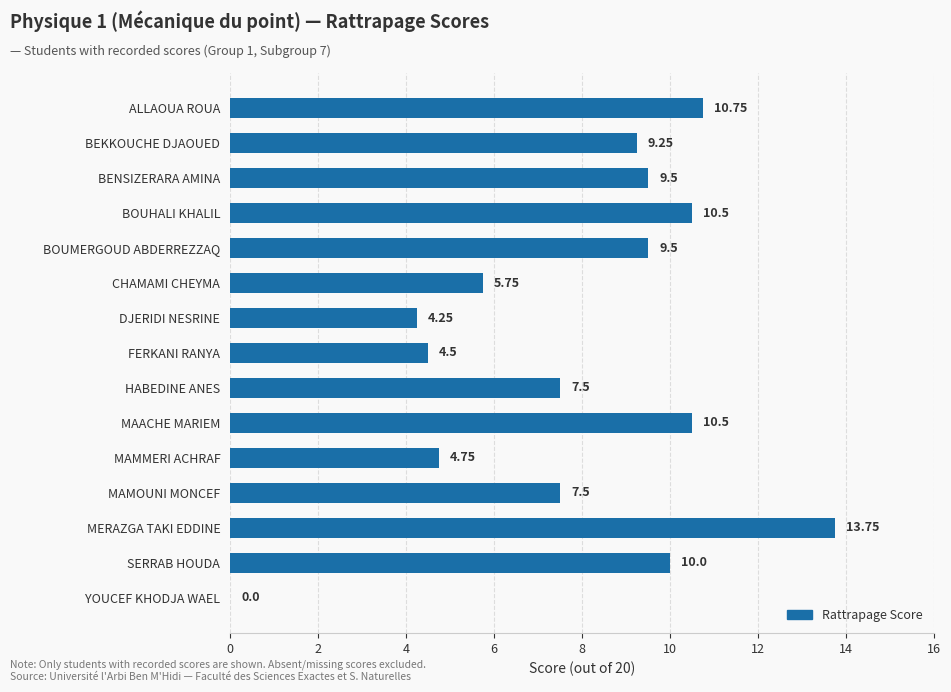

What is the sum of the values at BOUMERGOUD ABDERREZZAQ and HABEDINE ANES?

17.0